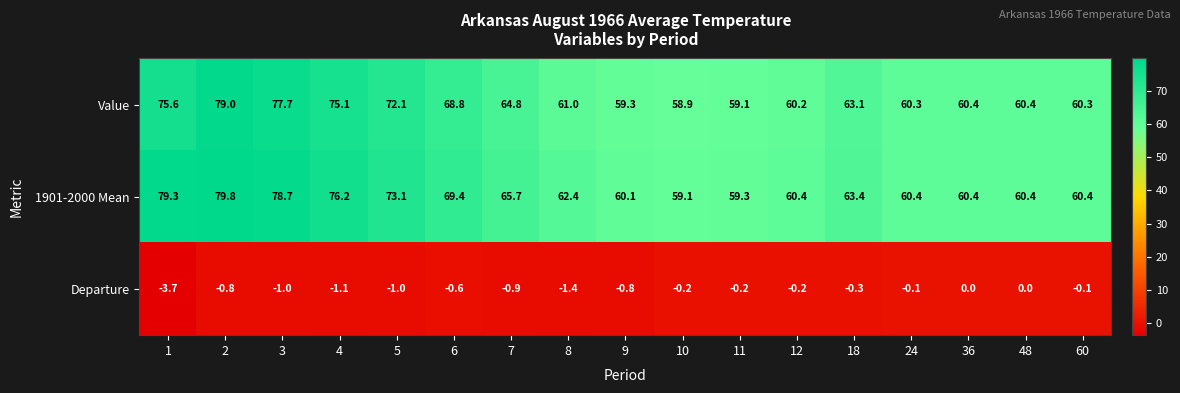

What is the total value across all series at 11?

118.2